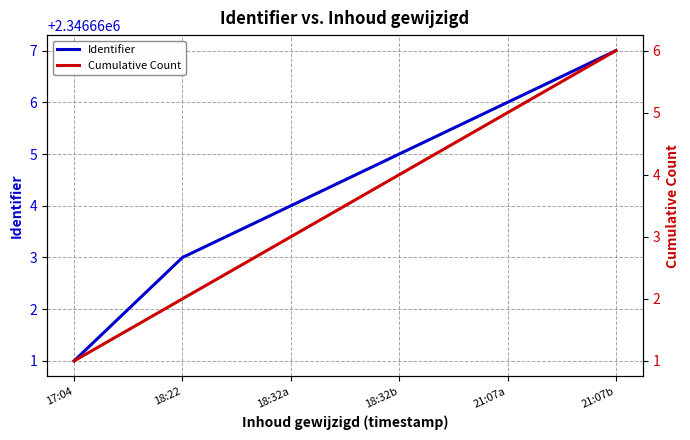

Is this an area chart (filled region under the line)?

No